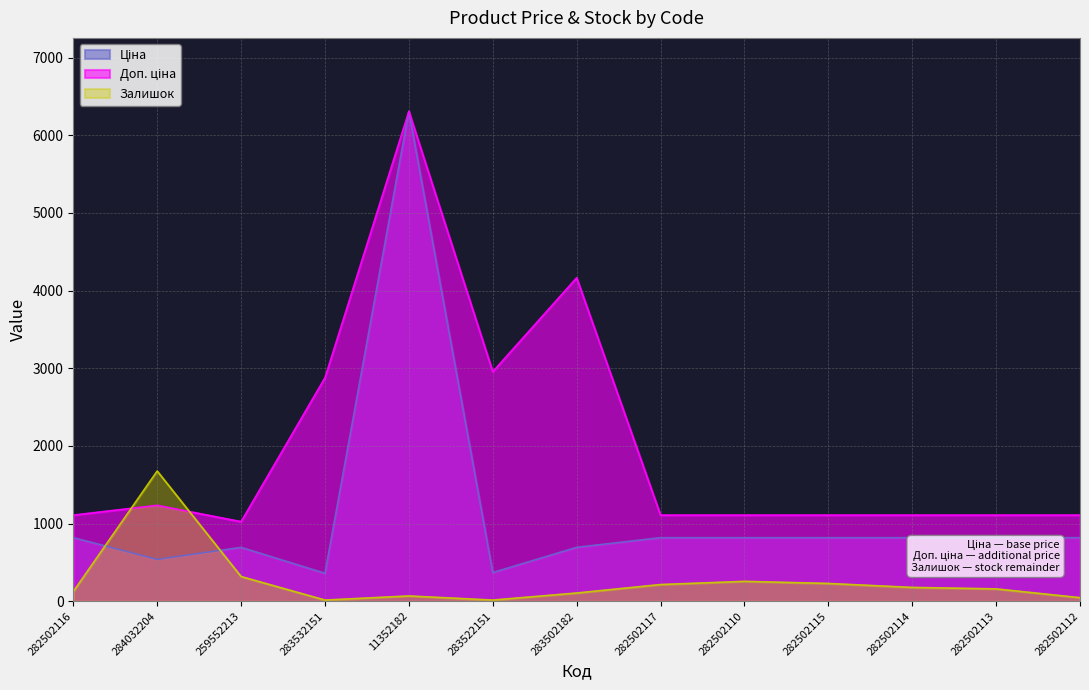

Rank the series by their maximum value, from highest to lowest.

Ціна, Доп. ціна, Залишок